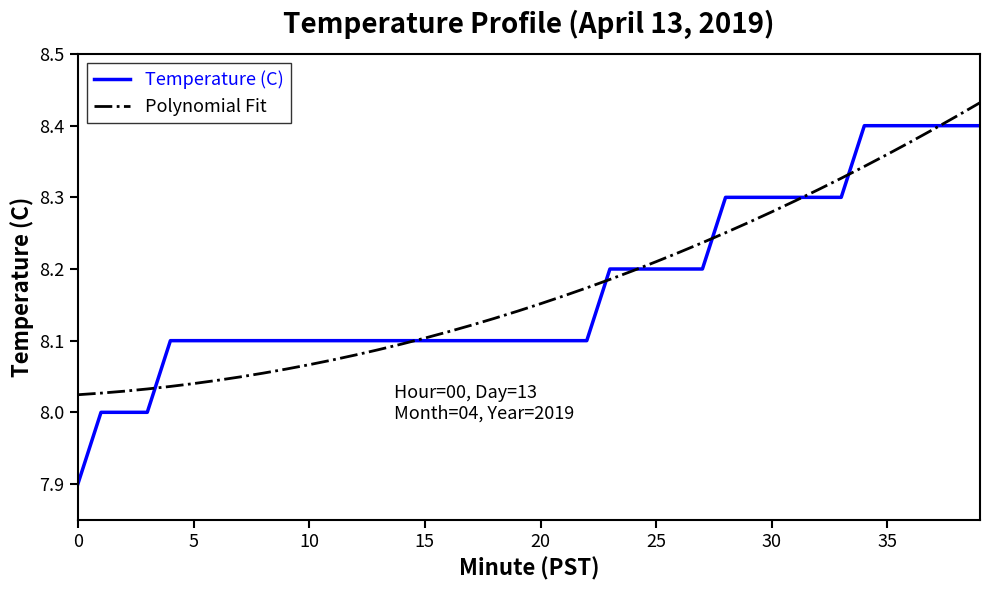

List the series in order of their peak value, highest first.

Polynomial Fit, Temperature (C)